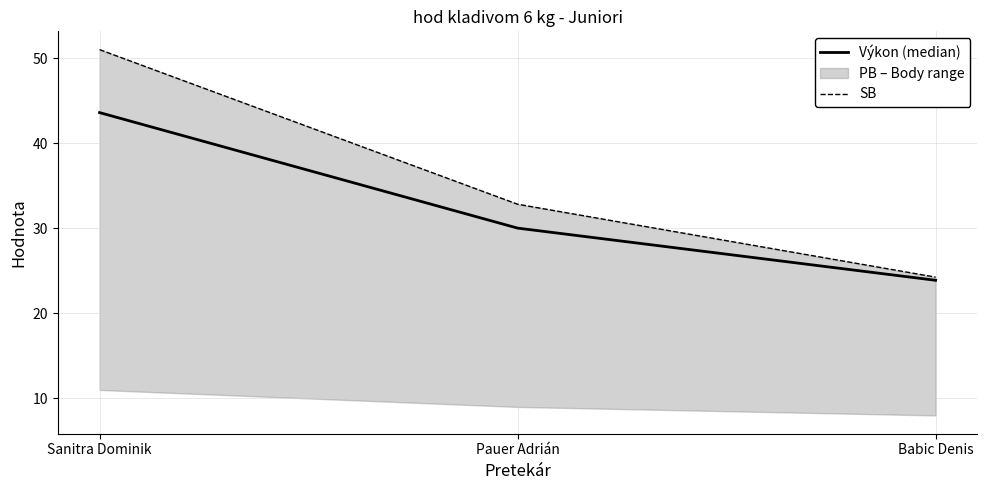

Reading left to right, what are all the values shown in this chart?

Výkon (median): Sanitra Dominik=43.6	Pauer Adrián=30.0	Babic Denis=23.9
SB: Sanitra Dominik=51.0	Pauer Adrián=32.9	Babic Denis=24.3